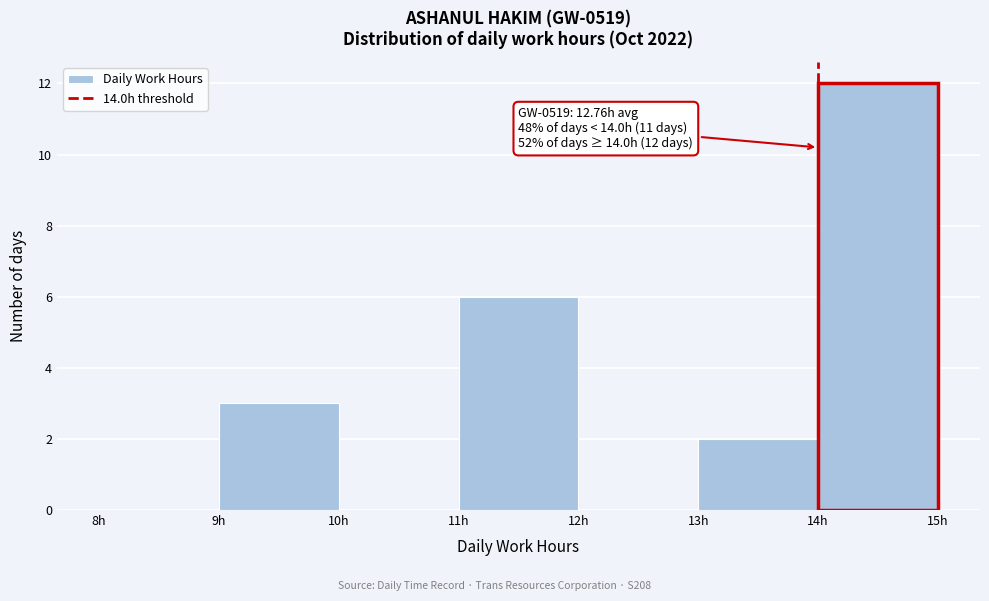

Which range on the x-axis has the tallest bar?

14 to 15